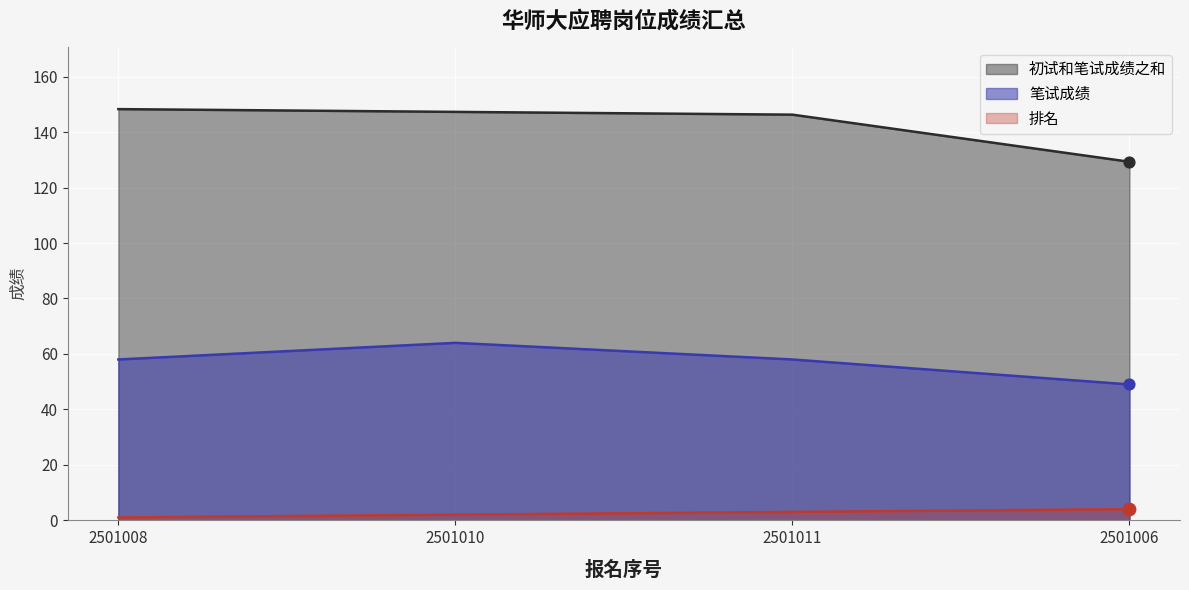

Which series has the largest total across all categories?

初试和笔试成绩之和